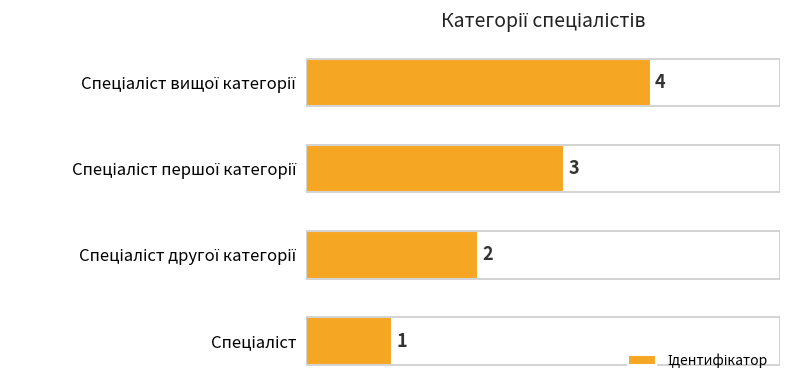

What is the difference between the maximum and minimum values?

3